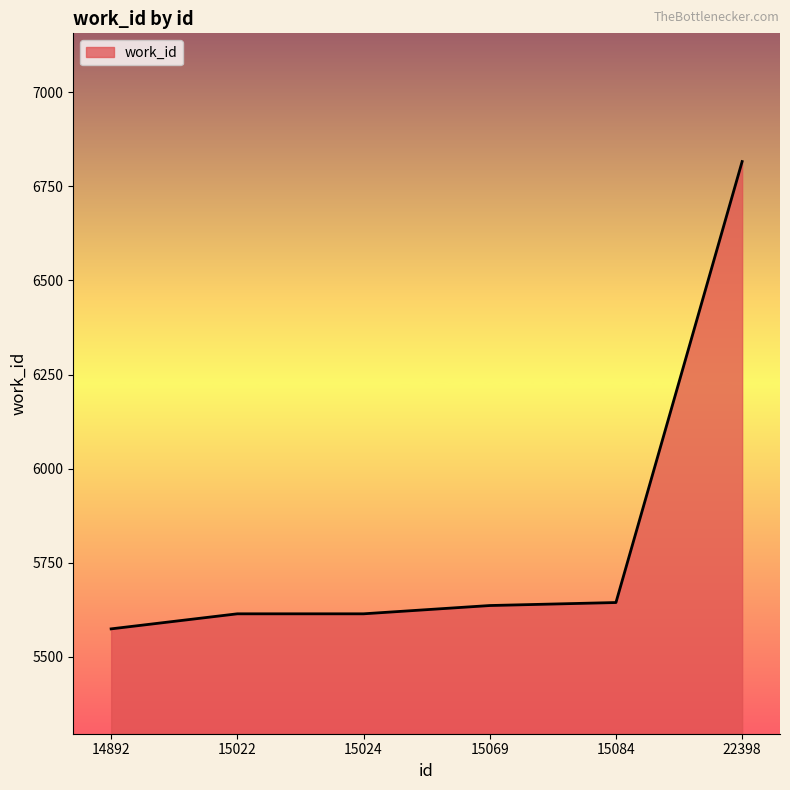

What is the ratio of the value at 15069 to the value at 22398?

0.8